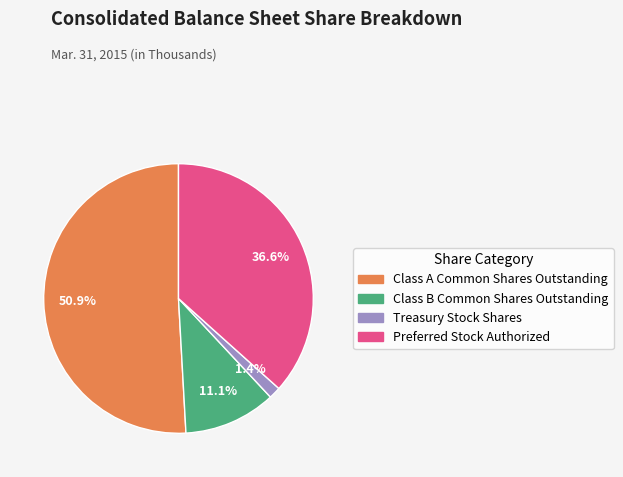

How many slices are in this pie chart?

4